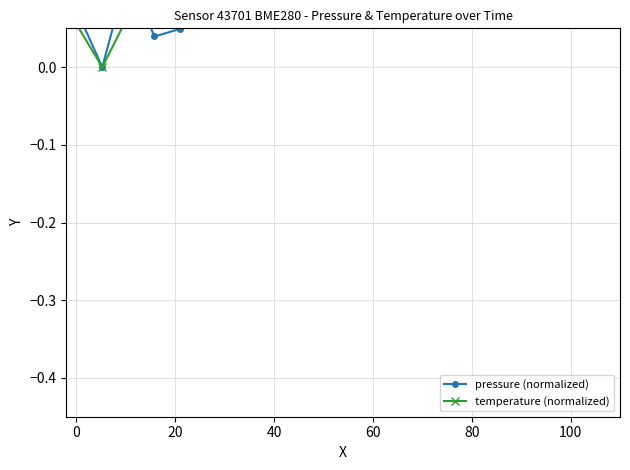

What is the sum of all temperature (normalized) values?

3.8